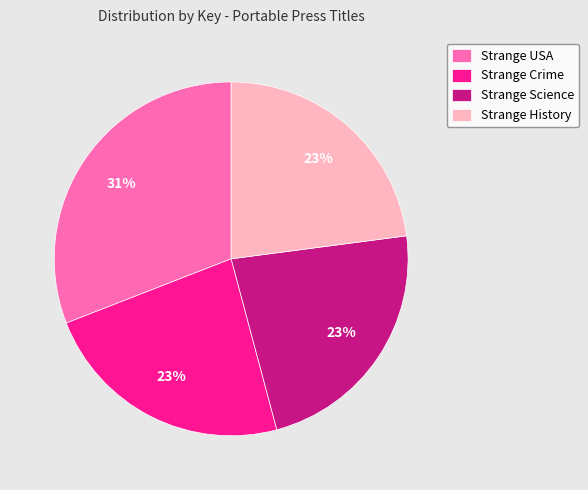

How many slices are in this pie chart?

4